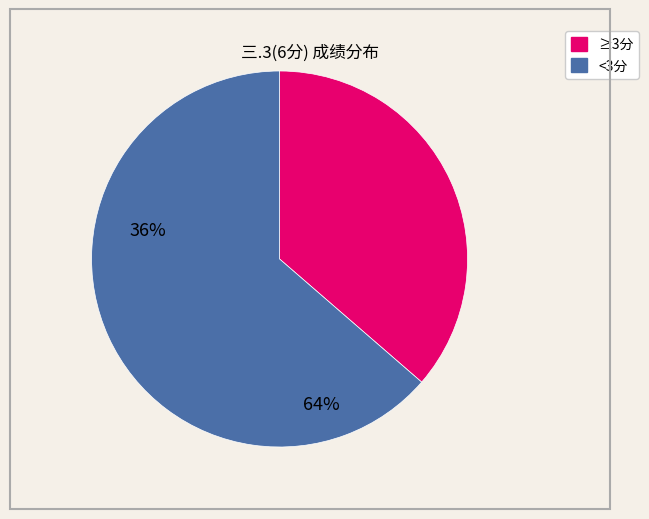

Is there a majority slice in this chart?

Yes